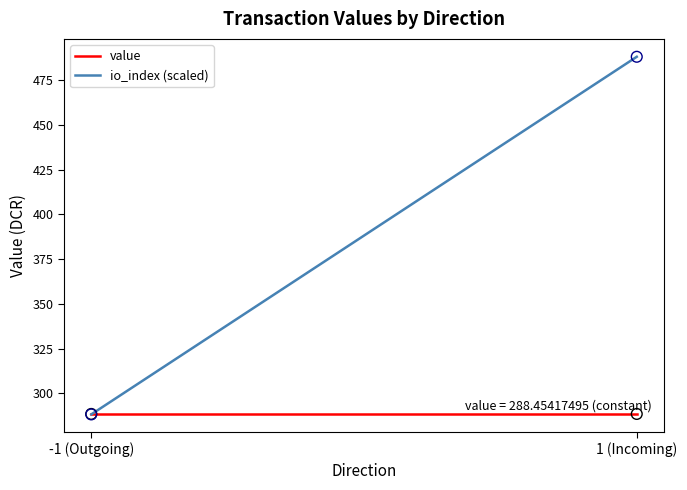

Which series reaches the maximum Y coordinate?

io_index (scaled)